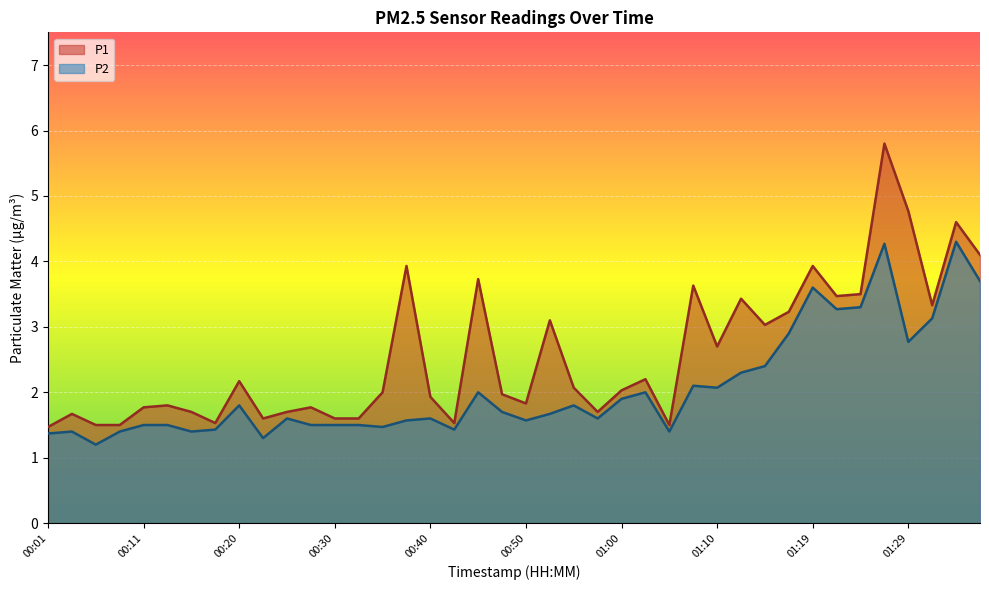

What is the difference between the second highest and minimum values in the P2 series?

3.1